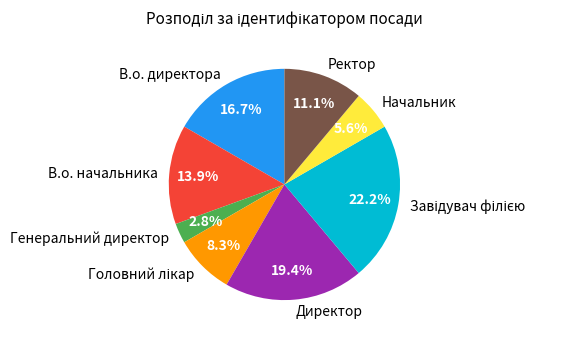

Which slice is the smallest?

Генеральний директор